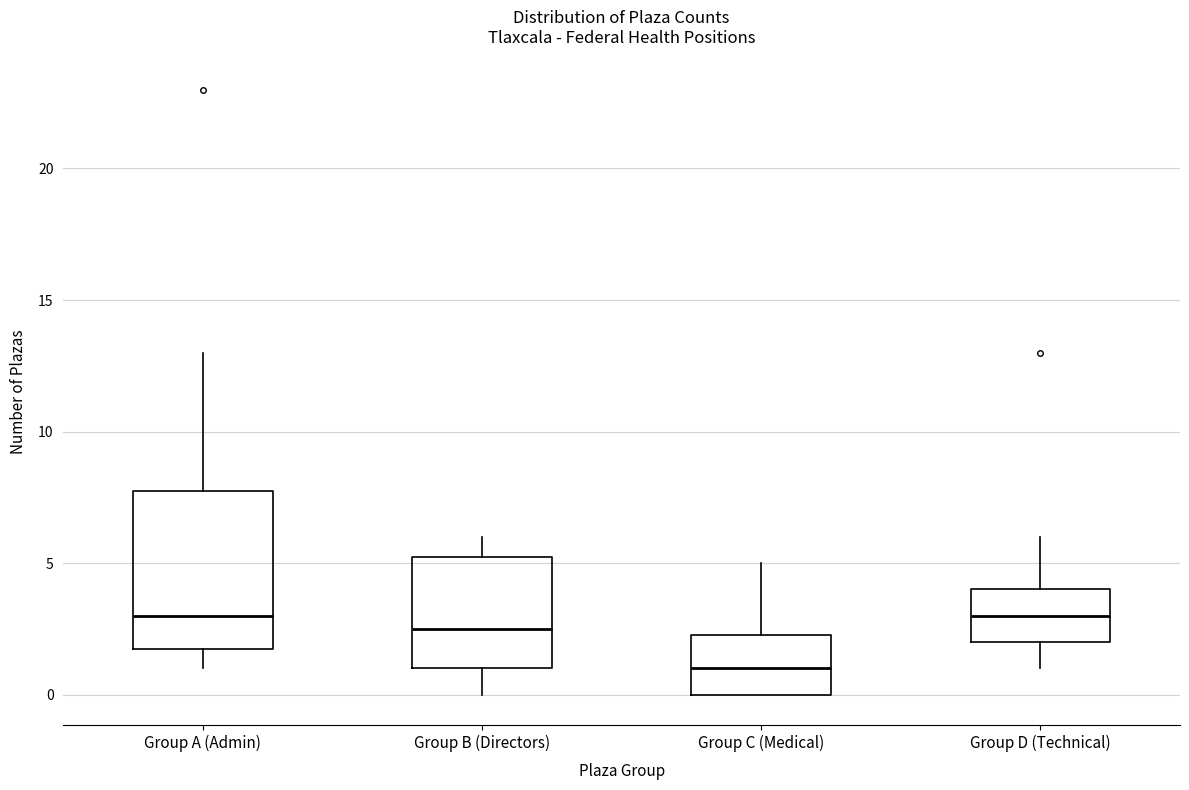

Reading left to right, read every box against the y-axis: the position of its median line, the range the box covers, and the ends of its whiskers. The values are not printed on the chart, so give them approximately, as read against the axis.

Group A (Admin): median 3.0, box 2.0 to 8.0, whiskers 1.0 to 13.0
Group B (Directors): median 2.5, box 1.0 to 5.5, whiskers 0.0 to 6.0
Group C (Medical): median 1.0, box 0.0 to 2.5, whiskers 0.0 to 5.0
Group D (Technical): median 3.0, box 2.0 to 4.0, whiskers 1.0 to 6.0